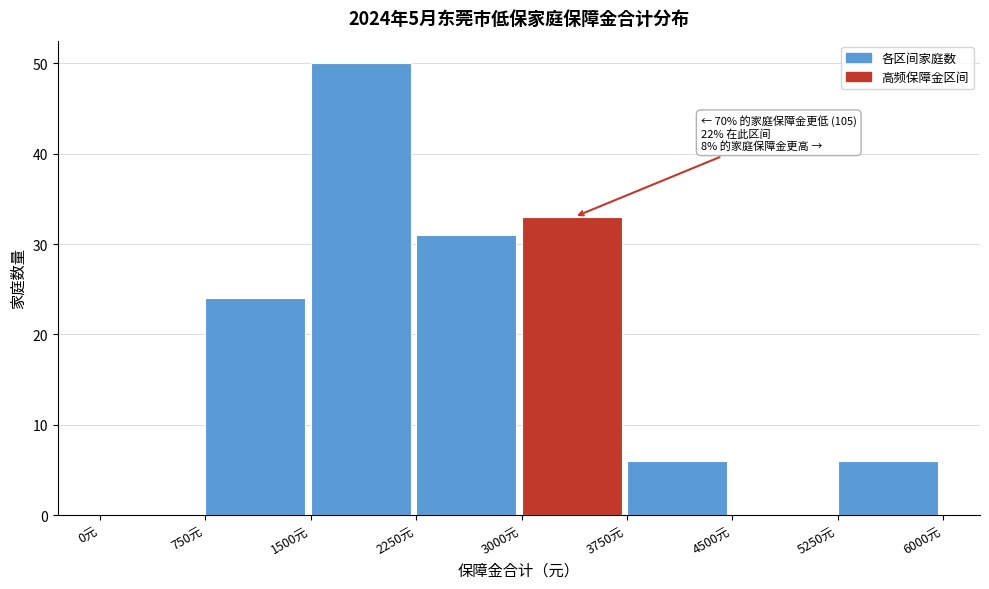

Over which range of the x-axis is the bar tallest?

1500 to 2250